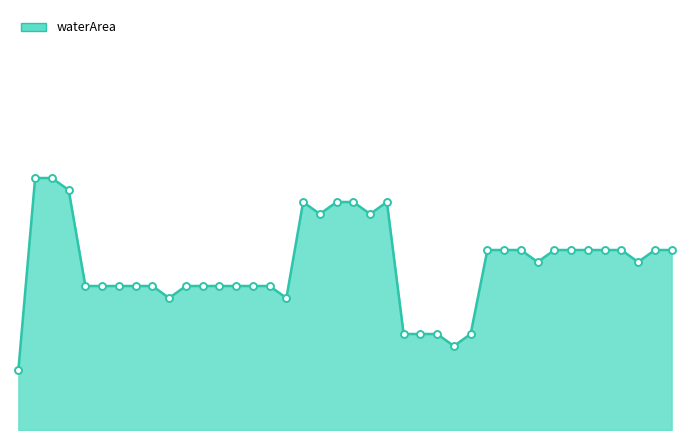

Is this an area chart (filled region under the line)?

Yes